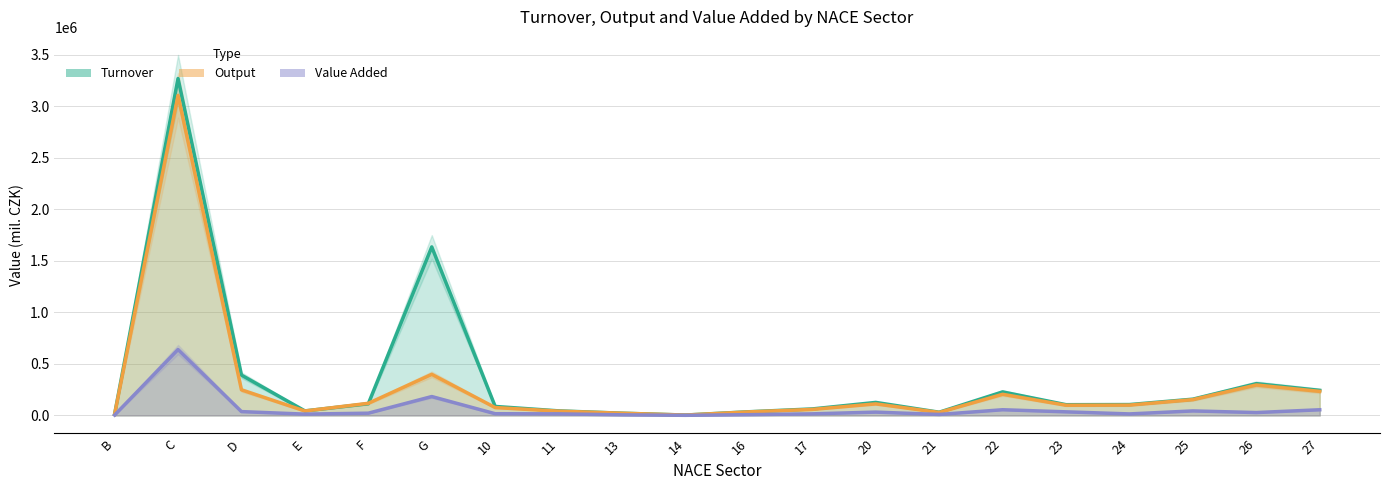

Reading left to right, list all the values displayed in this chart.

Turnover: B=12160.6	C=3268282.4	D=391343.7	E=44196.8	F=113908.5	G=1634870.8	10=87467.1	11=44552.4	13=22030.0	14=4026.3	16=35980.0	17=63299.6	20=126607.3	21=31404.1	22=228453.6	23=104474.3	24=105679.5	25=158041.3	26=308497.4	27=243311.7
Output: B=11031.7	C=3105052.1	D=248458.7	E=43317.7	F=117928.9	G=398975.3	10=76591.9	11=42001.1	13=21777.3	14=3754.9	16=34849.9	17=58784.0	20=112312.7	21=29092.4	22=205411.9	23=99129.1	24=100395.5	25=153688.5	26=295753.4	27=233700.9
Value Added: B=3783.1	C=639639.7	D=37402.2	E=13047.6	F=22186.9	G=183366.9	10=16952.5	11=15714.6	13=6111.9	14=1464.9	16=7814.4	17=15709.5	20=32543.4	21=9761.9	22=55540.7	23=35131.0	24=14955.3	25=44099.7	26=28212.0	27=55300.5